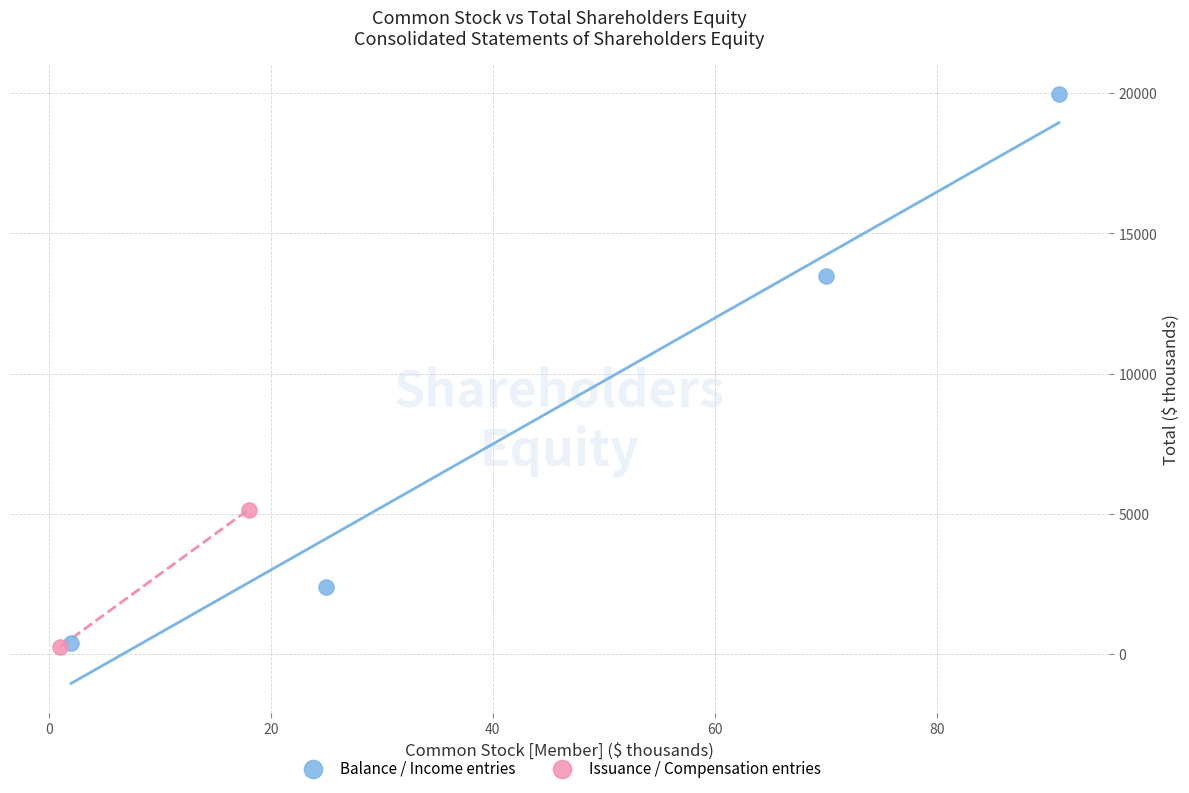

Which series reaches the maximum Y coordinate?

Balance / Income entries